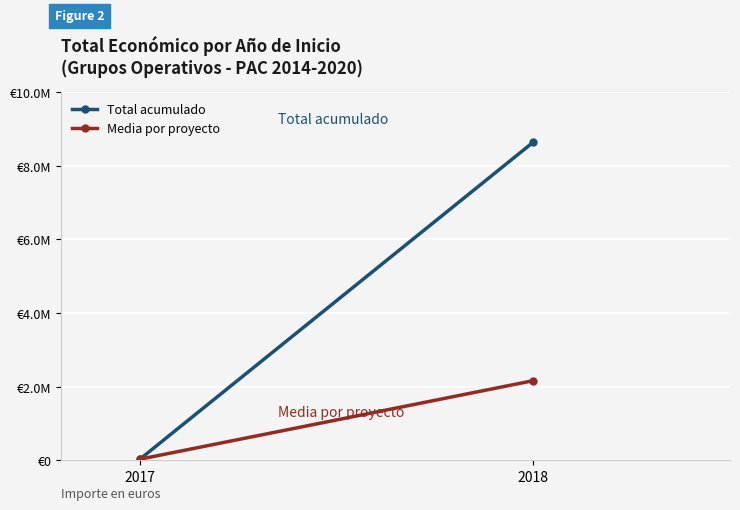

How many data points in Total acumulado are above 8638029?

1